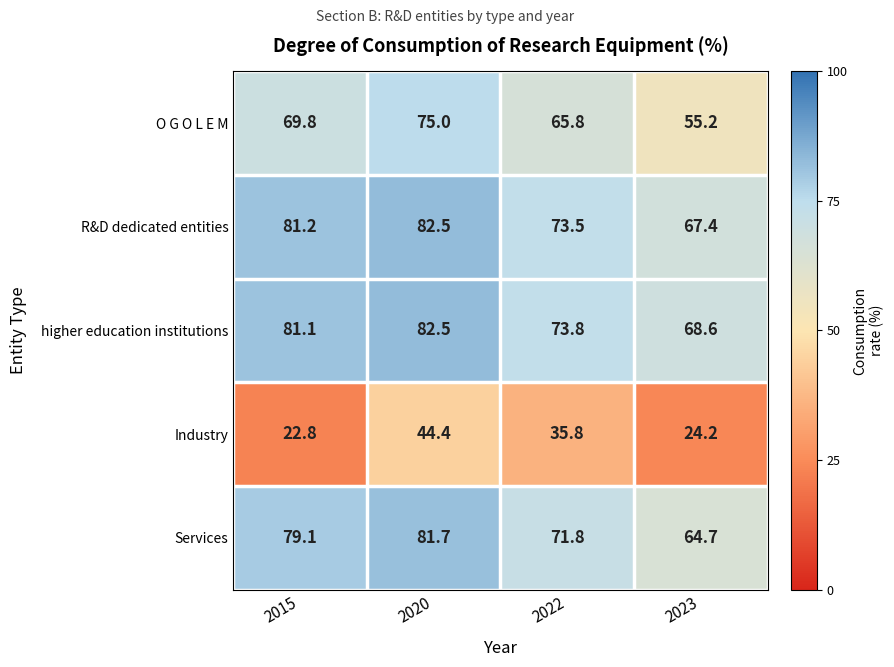

Which category has the lowest value in the Industry series?

2015